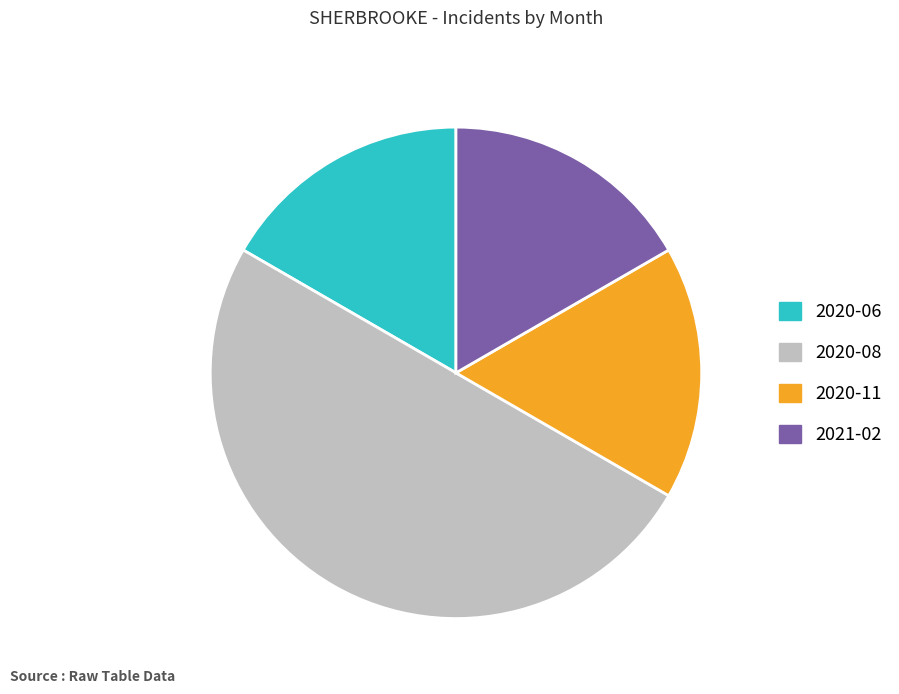

Do 2020-11 and 2020-06 together represent more than half of the pie?

No